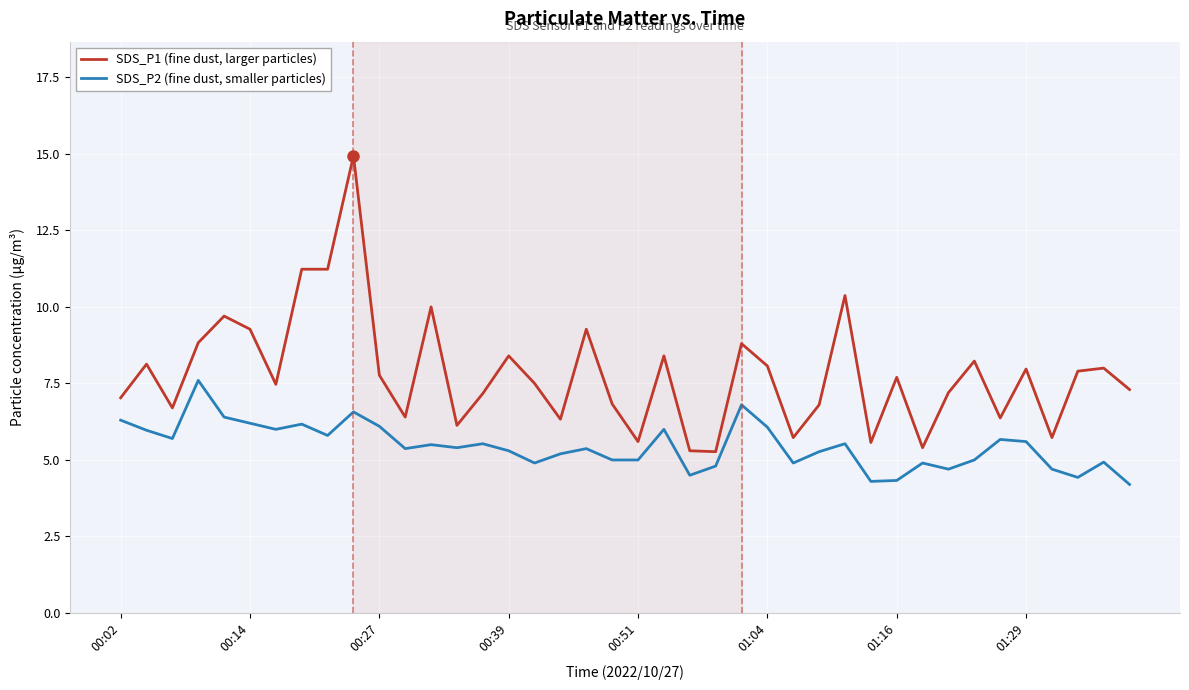

What is the minimum value shown in the chart?

4.2